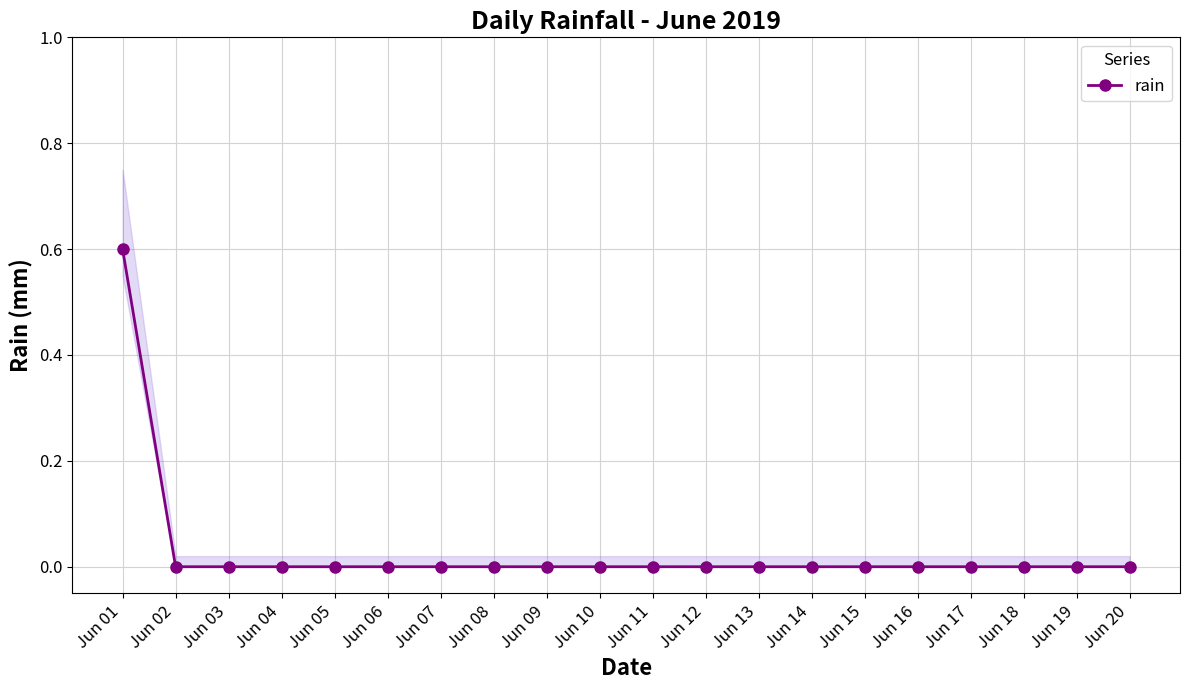

Does the chart display data point markers on the line(s)?

Yes